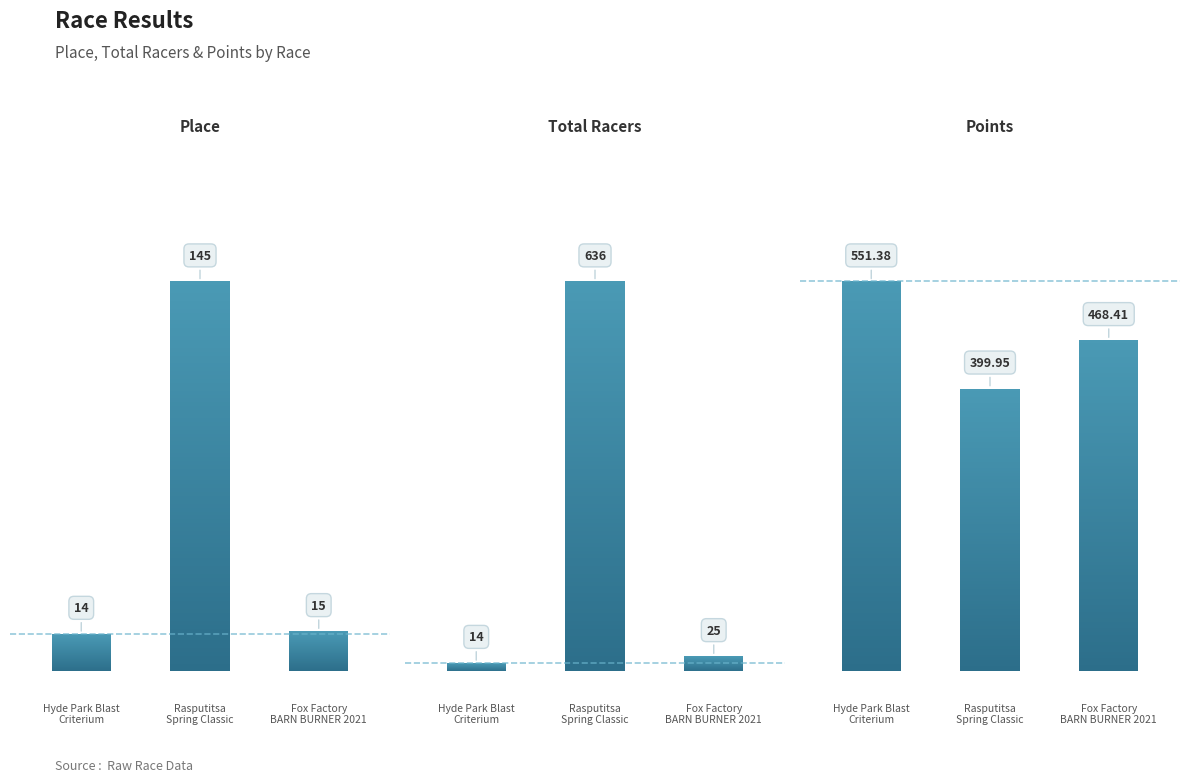

Rank the series by their maximum value, from lowest to highest.

Place, Points, Total Racers